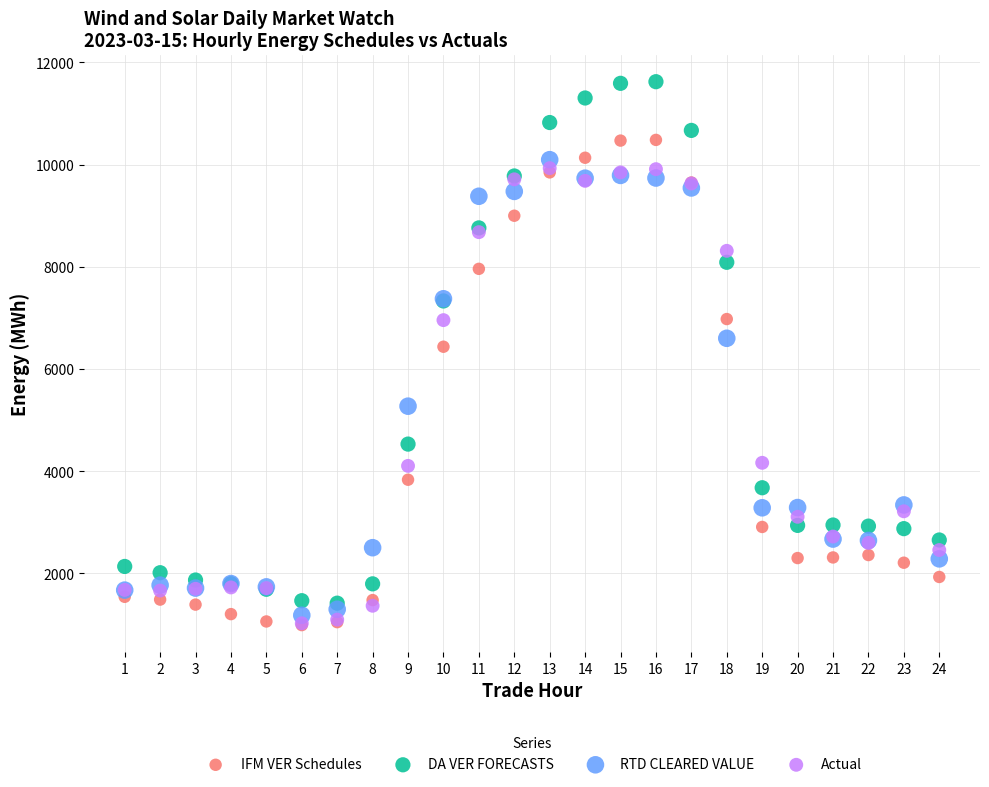

In the IFM VER Schedules series, what Y value is closest to 5735?

6435.7